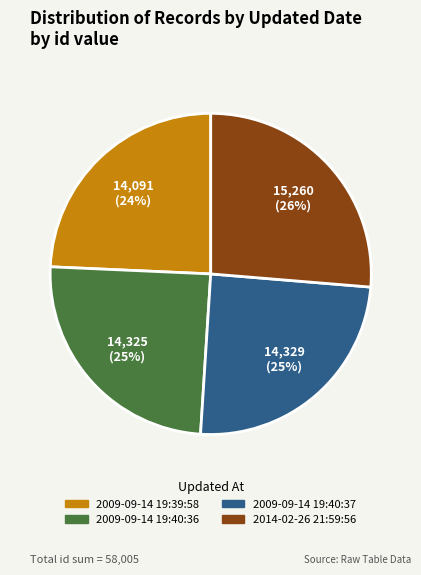

To the nearest percent, what is the average slice percentage?

25%